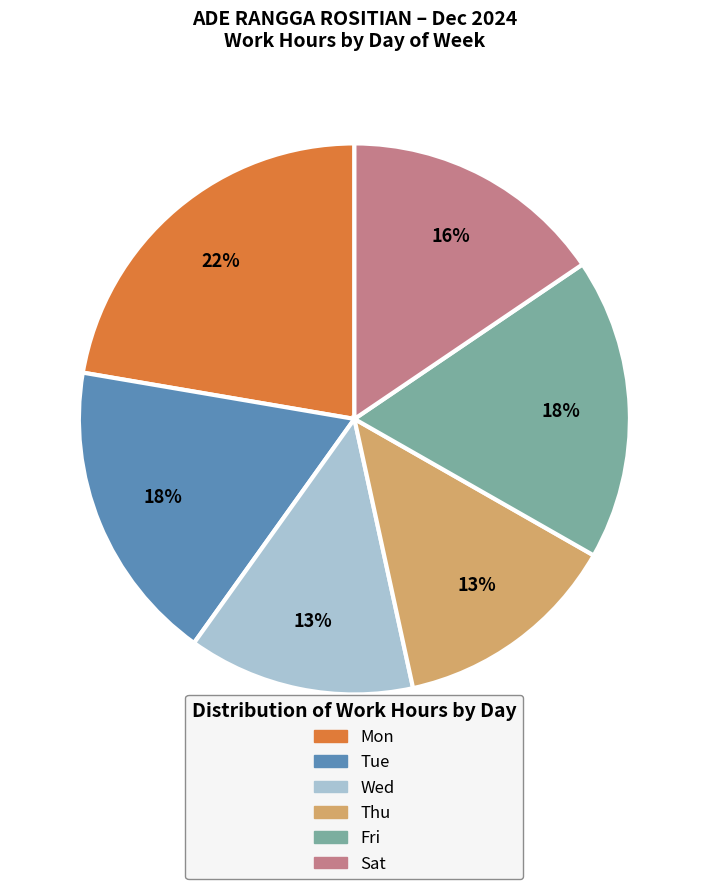

To the nearest percent, what is the average slice percentage?

17%